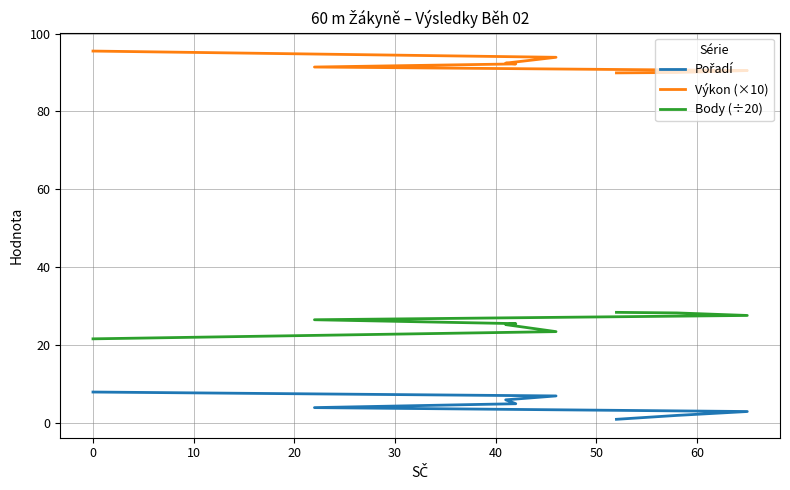

What is the spread (max minus min) of values at 40?

86.4